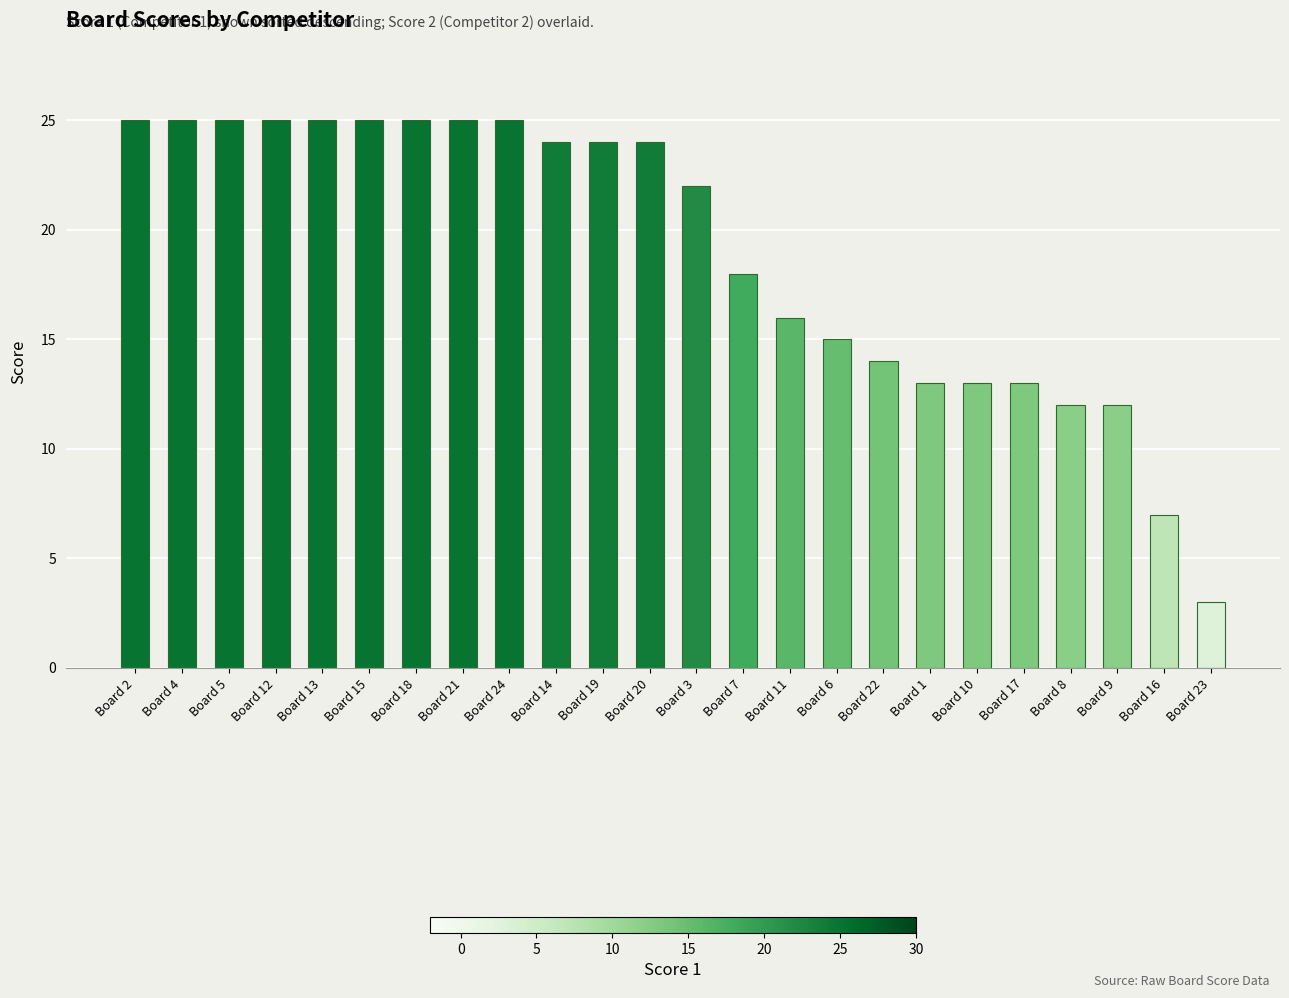

How many categories are shown in the chart?

24